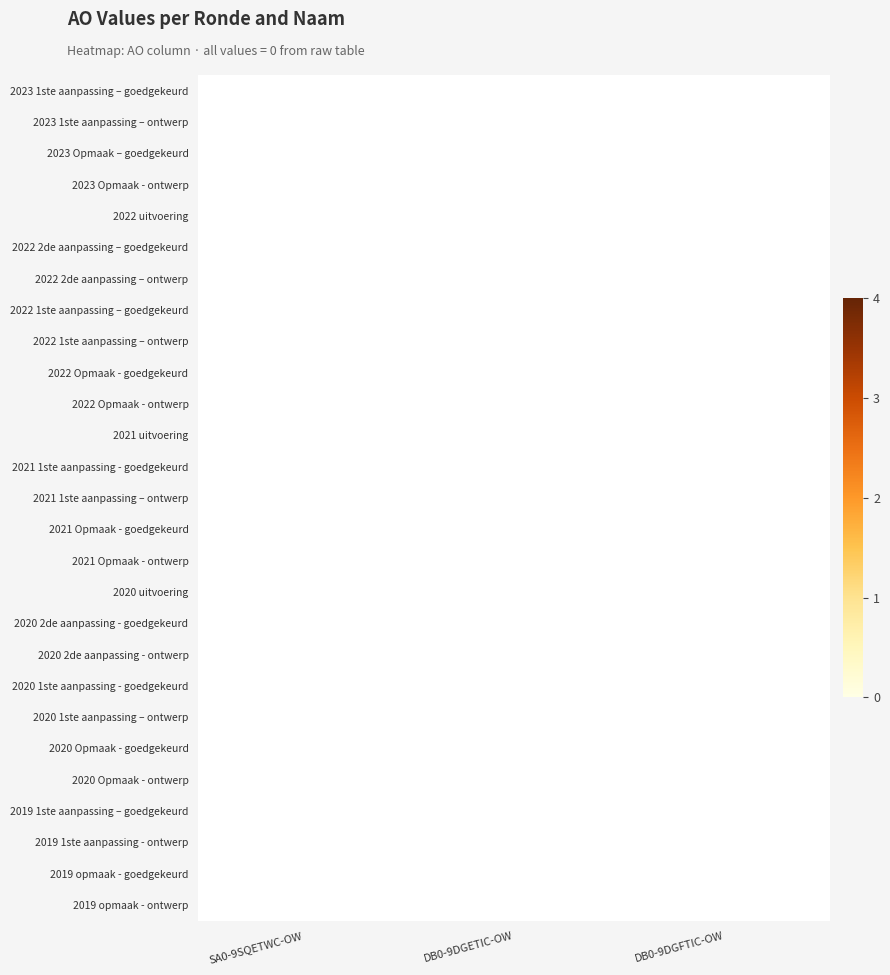

Which has a higher value, DB0-9DGETIC-OW or SA0-9SQETWC-OW?

DB0-9DGETIC-OW